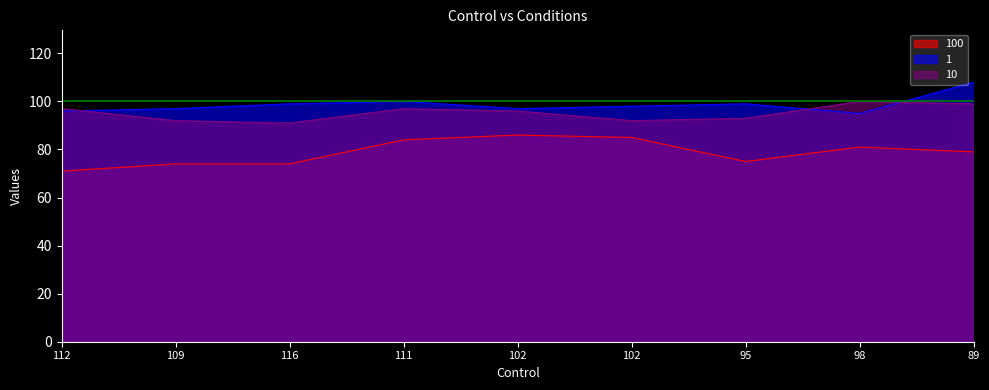

What is the greatest value displayed?

108